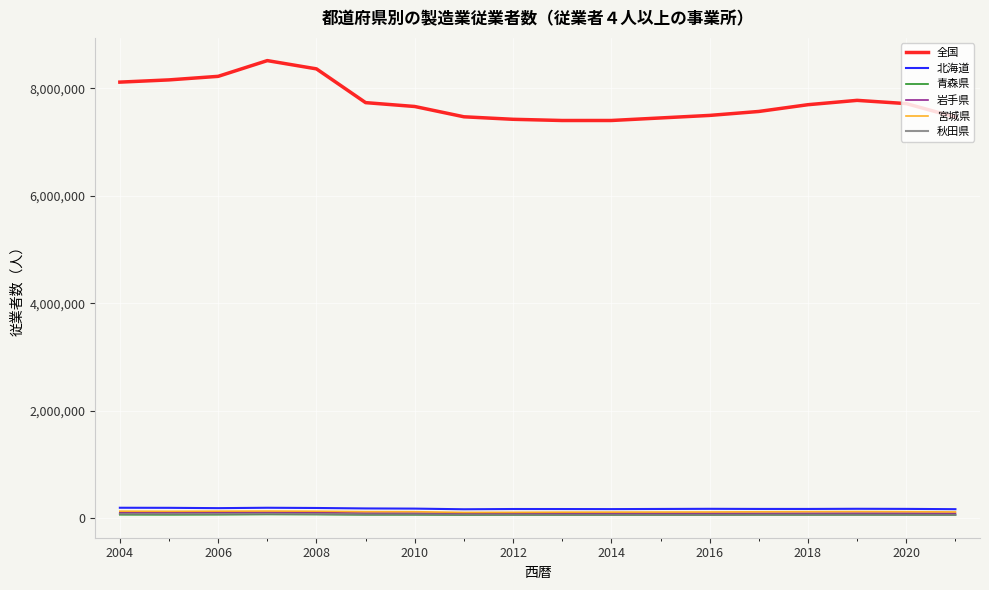

Which series has the largest range (max minus min)?

全国